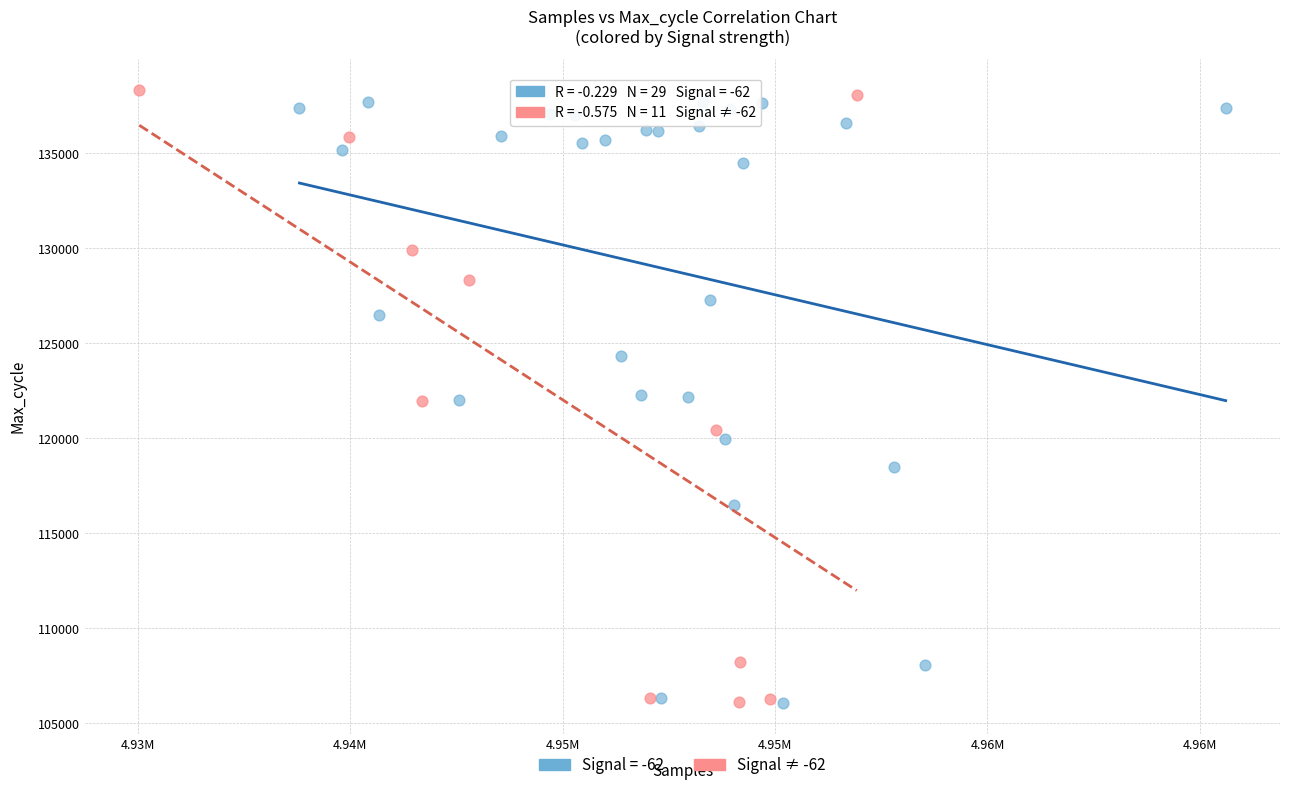

What are all the series names shown in the legend?

Signal = -62, Signal ≠ -62